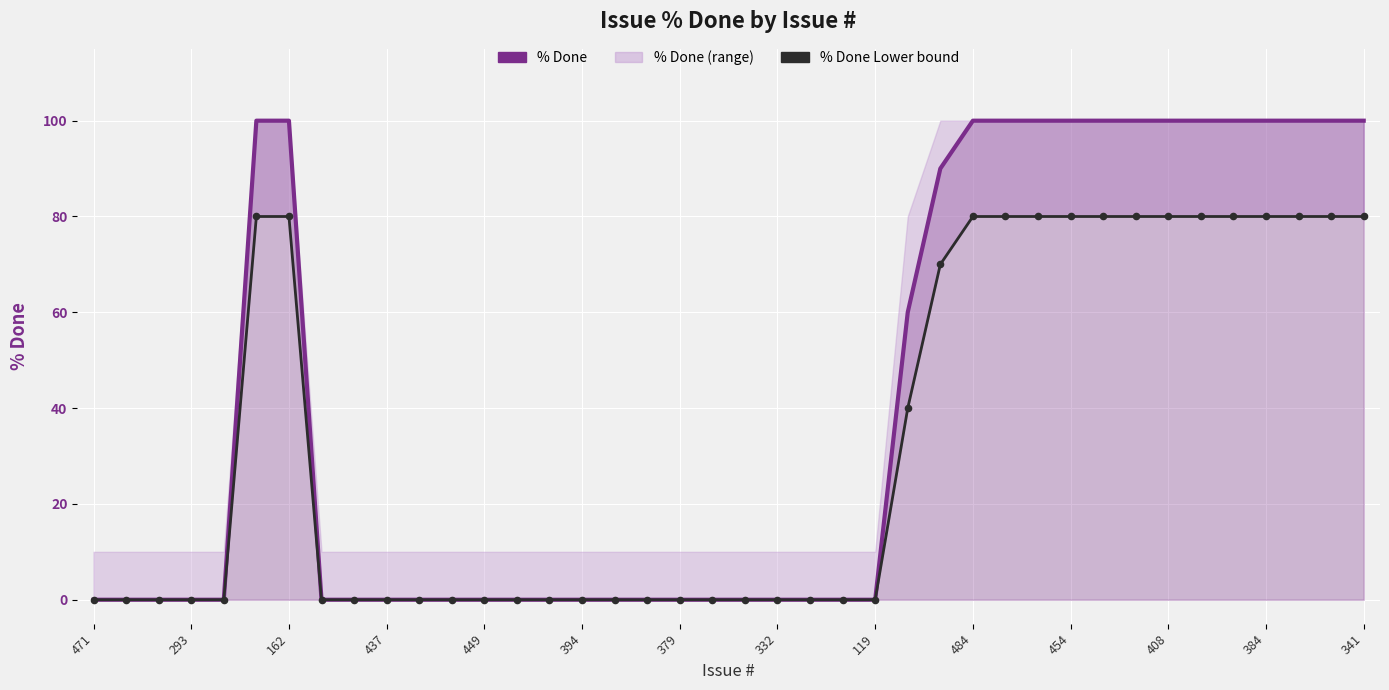

At how many categories does at least one series exceed 69?

16